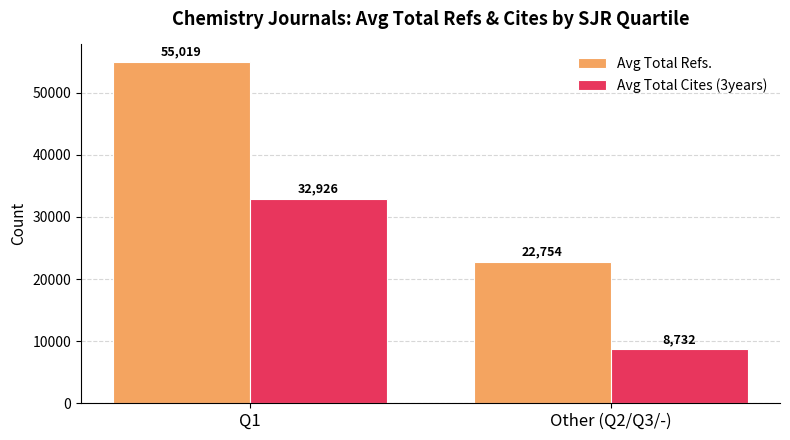

What is the total value across all series at Other (Q2/Q3/-)?

31485.8